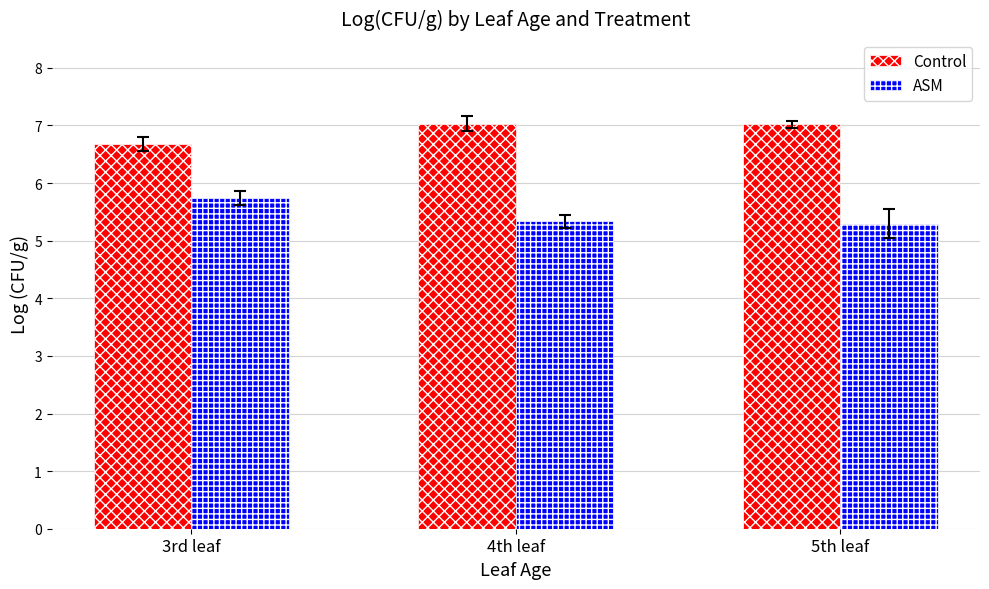

What position from the left is 3rd leaf?

1